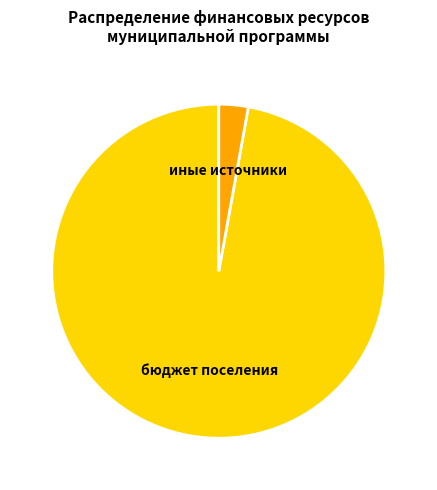

Count the number of slices in the pie.

2